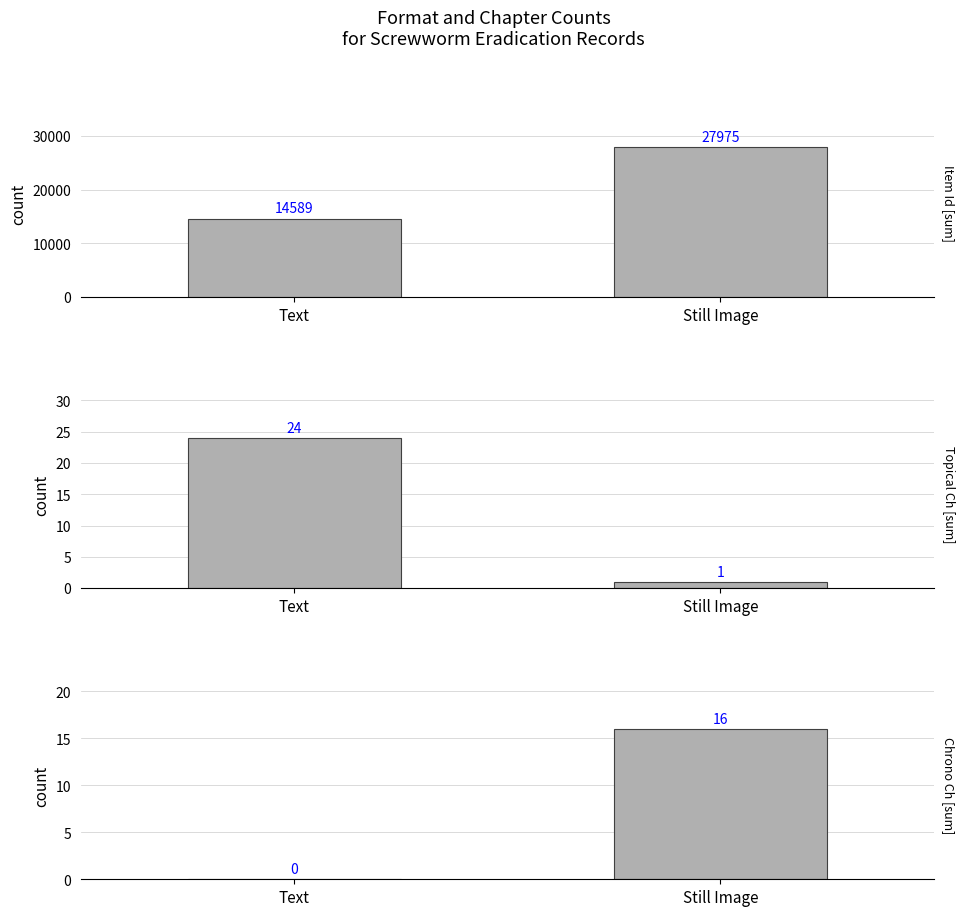

Which series has the largest range (max minus min)?

Item Id (Sum)